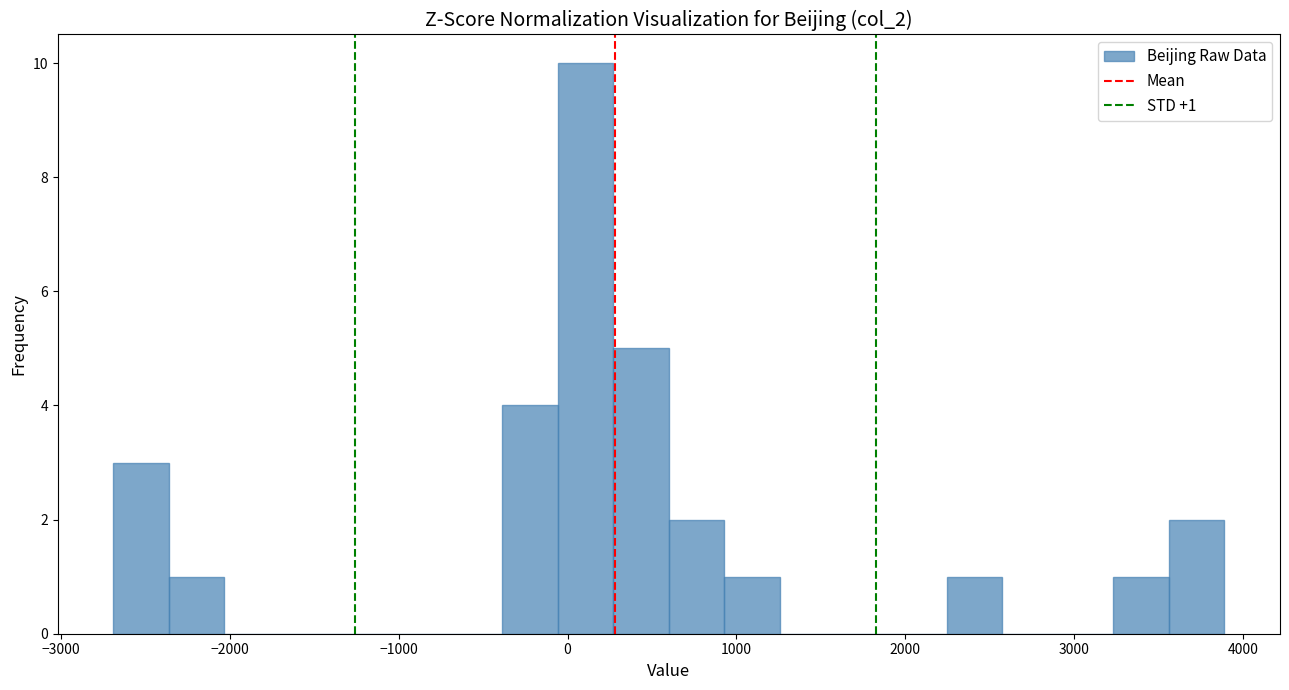

Read against the x-axis, roughly where is the centre of the tallest bar?

100